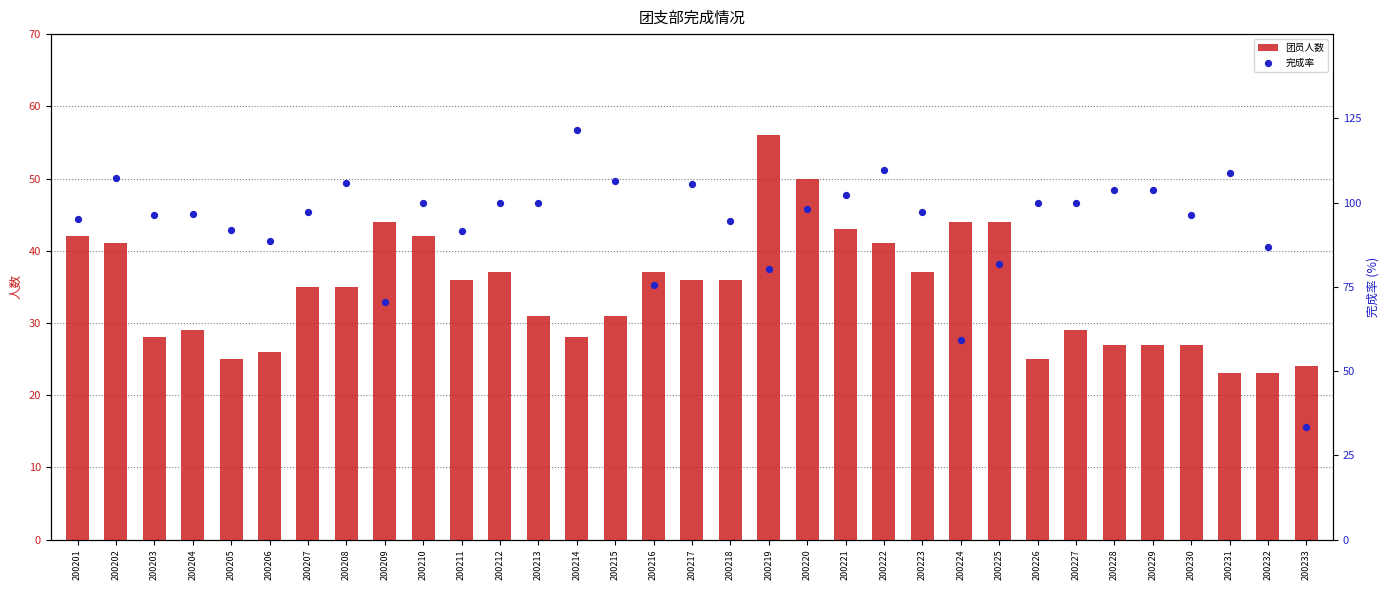

What are all the series names shown in the legend?

团员人数, 完成率